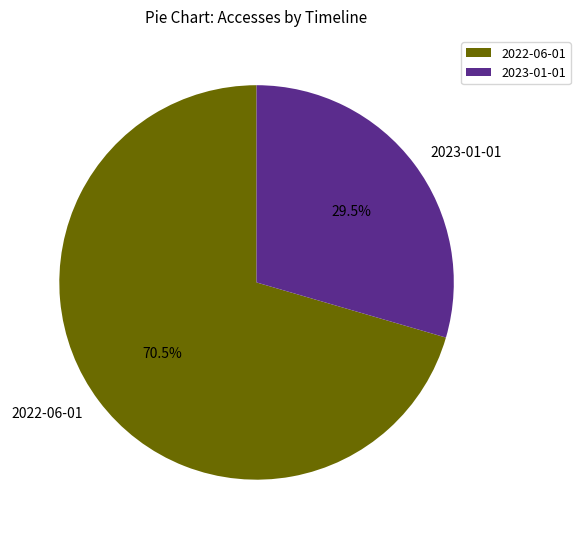

What is the ratio of the value at 2022-06-01 to the value at 2023-01-01?

2.4